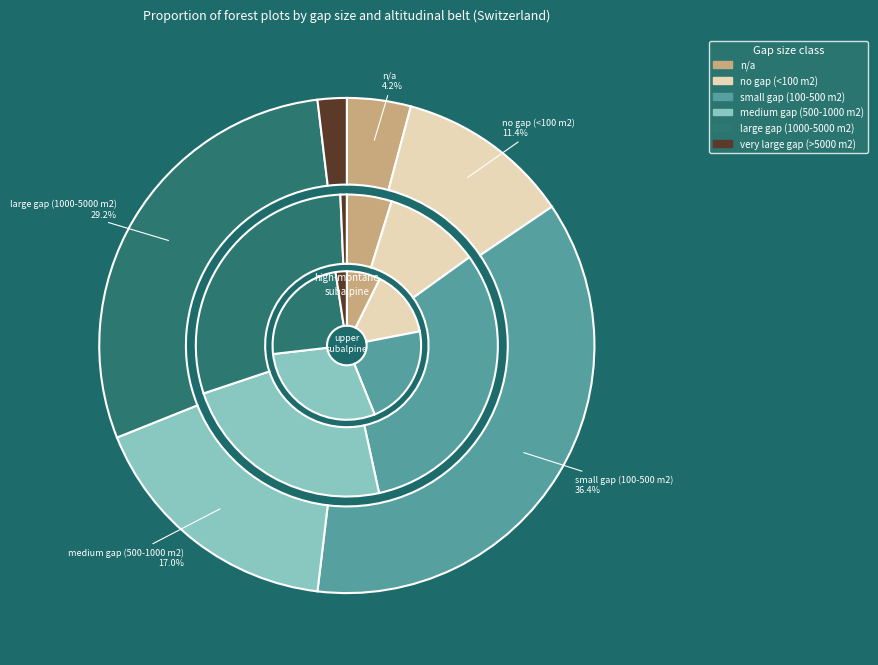

Is there a majority slice in this chart?

No